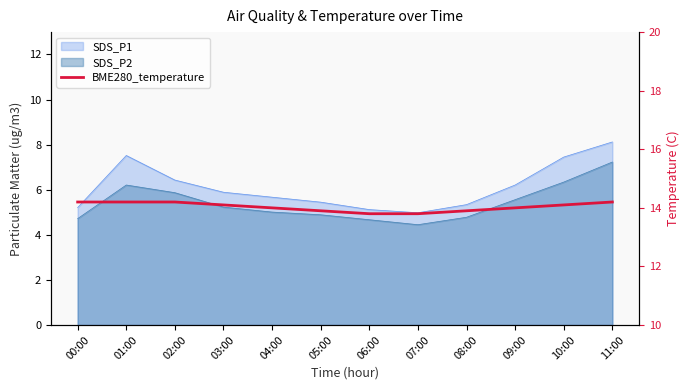

How many lines are shown in the chart?

1